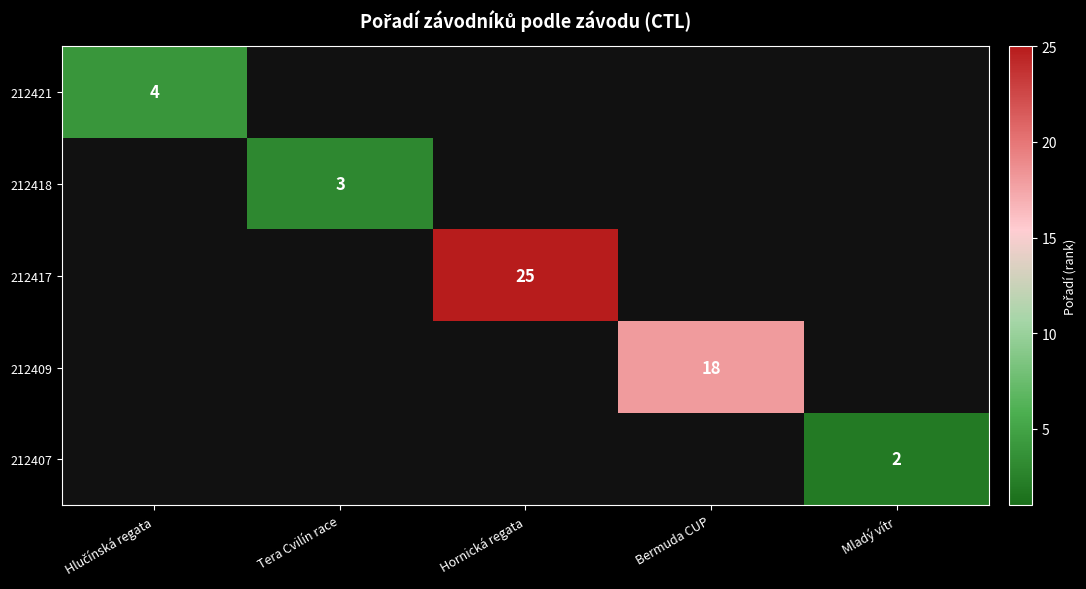

The value of 212417 at Hornická regata is 25. True or false?

True